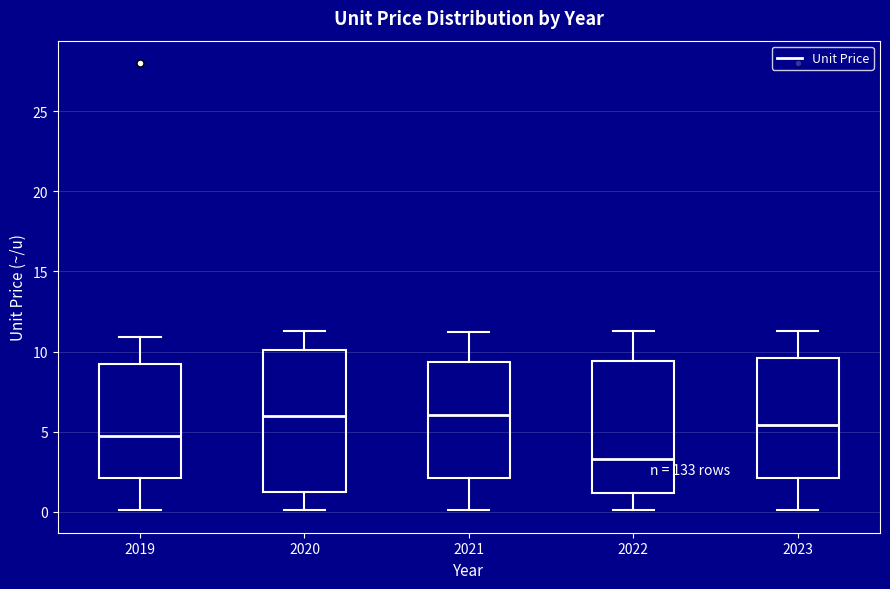

Reading left to right, transcribe this box plot: for each box, give where its median line is, the range the box spans, and where its two whiskers end, as read against the y-axis. The values are not printed on the chart, so give them approximately, as read against the axis.

2019: median 5.0, box 2.0 to 9.5, whiskers 0.0 to 11.0
2020: median 6.0, box 1.5 to 10.0, whiskers 0.0 to 11.5
2021: median 6.0, box 2.0 to 9.5, whiskers 0.0 to 11.0
2022: median 3.5, box 1.0 to 9.5, whiskers 0.0 to 11.5
2023: median 5.5, box 2.0 to 9.5, whiskers 0.0 to 11.5